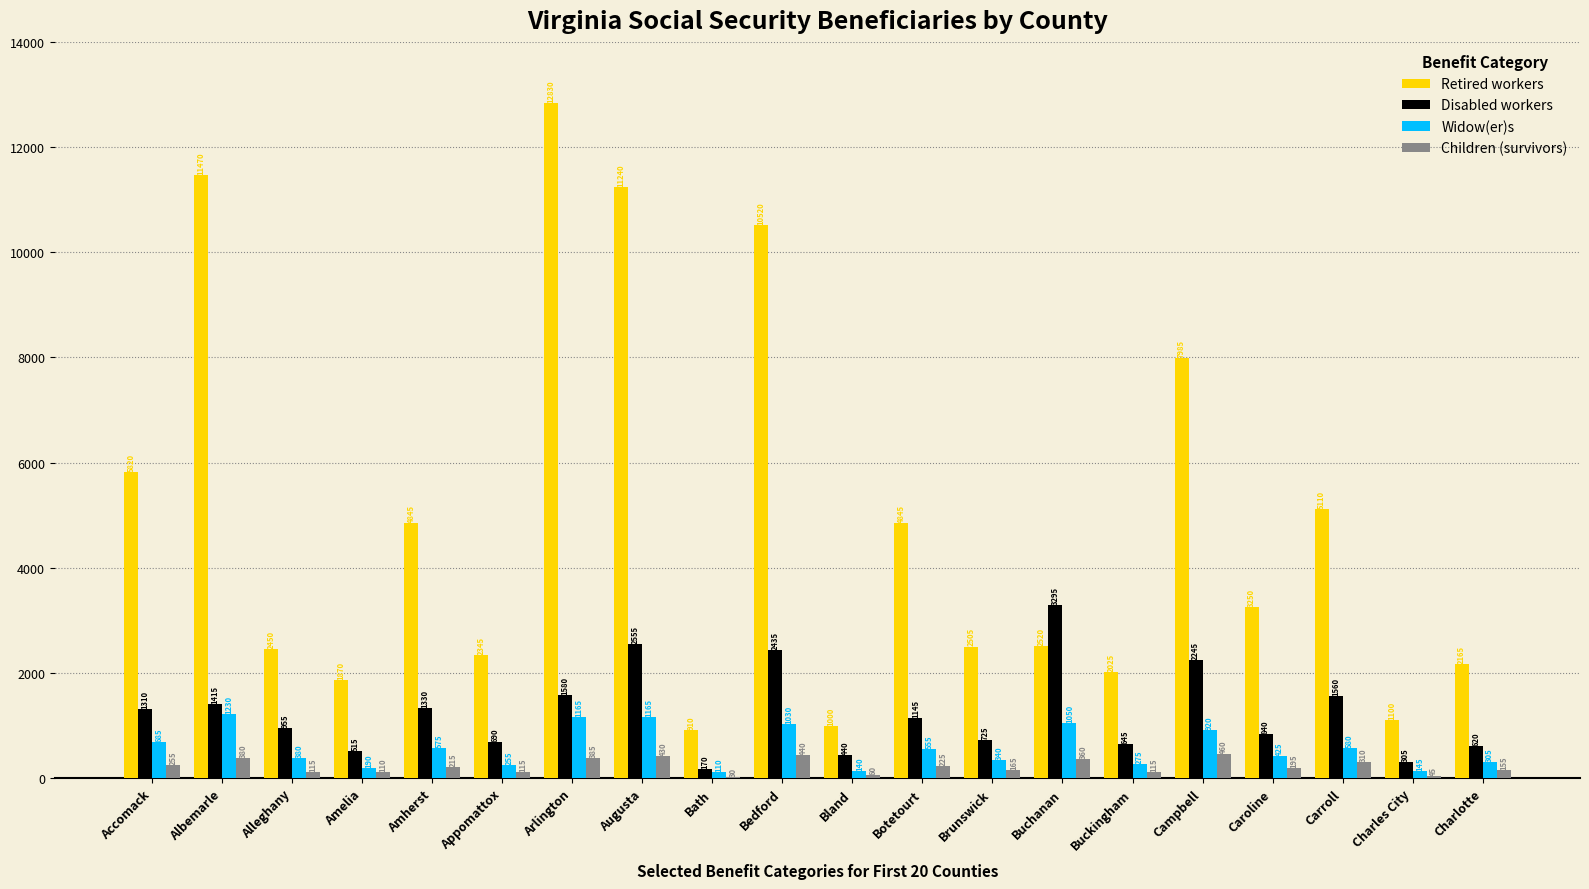

Which category has the highest value in the Widow(er)s series?

Albemarle